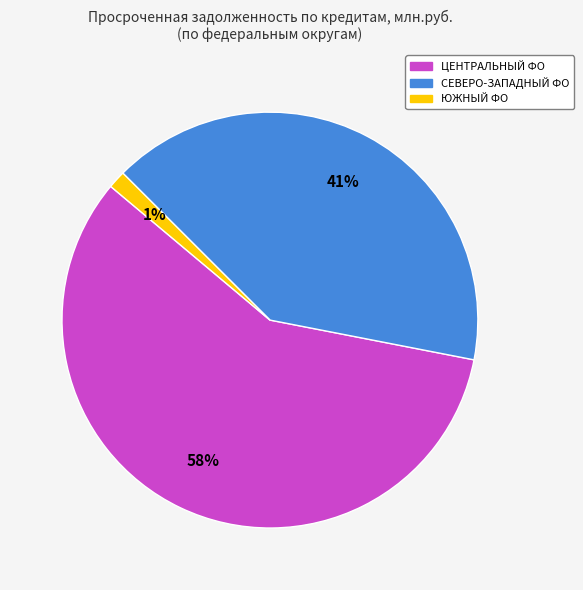

Is there any slice that represents more than half of the pie?

Yes